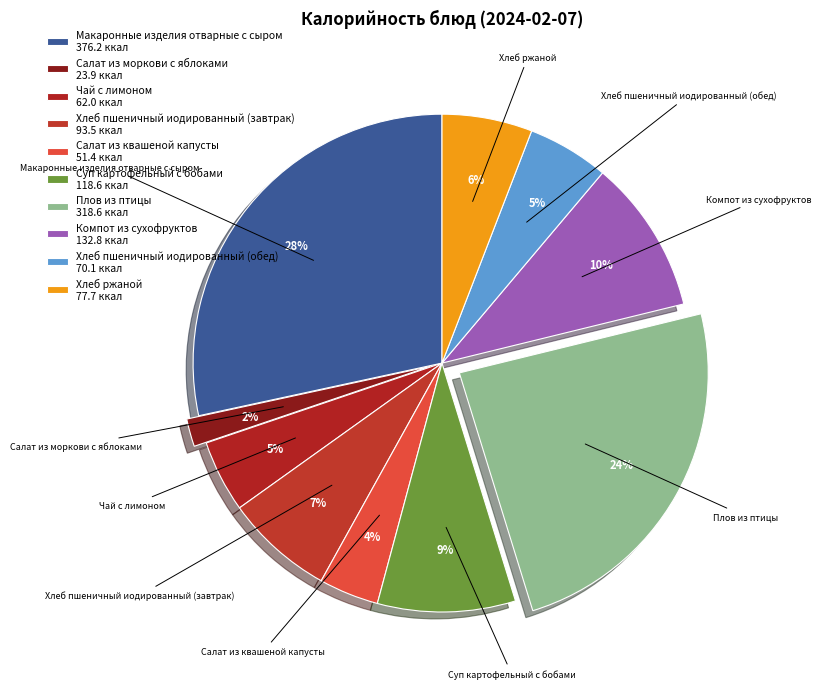

Is there a majority slice in this chart?

No